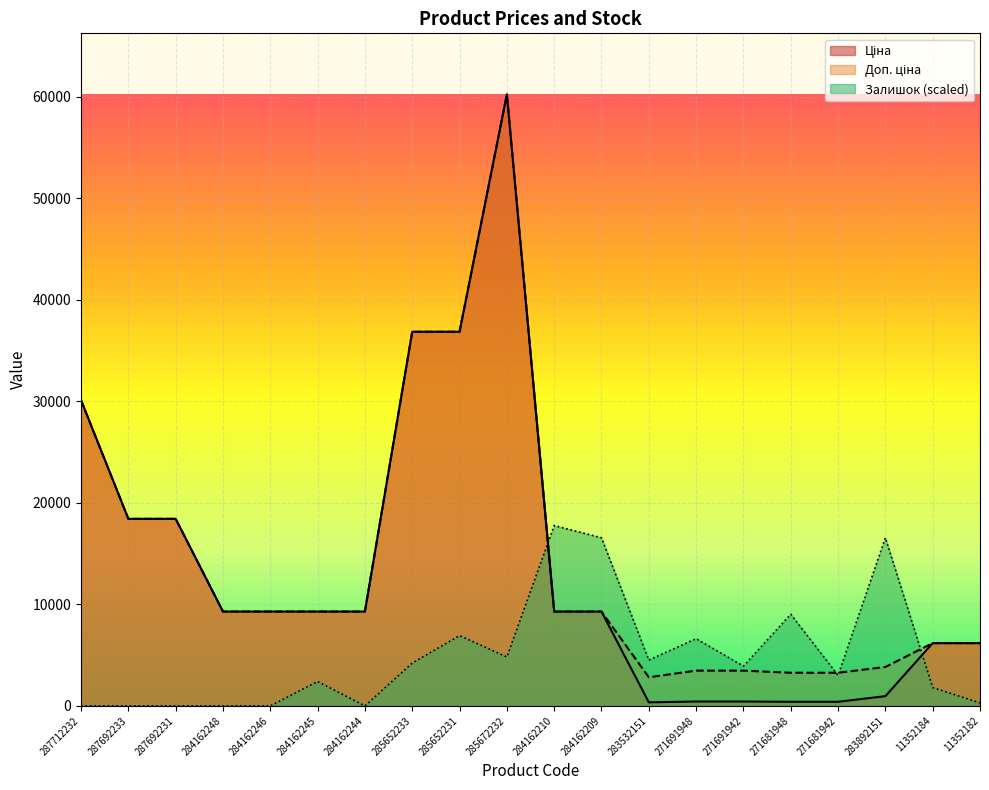

What are all the series names shown in the legend?

Ціна, Доп. ціна, Залишок